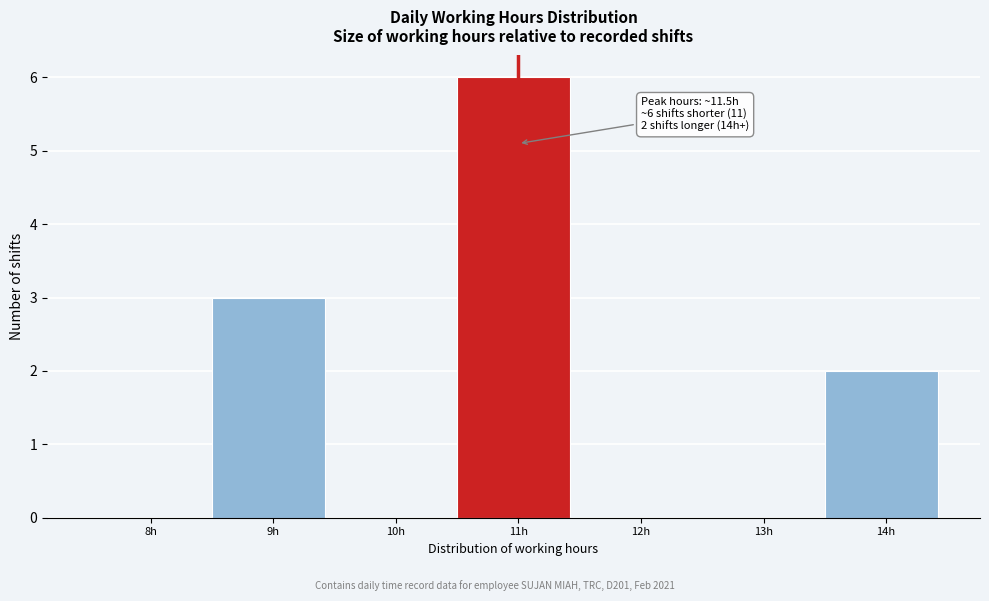

Reading left to right, transcribe all the data shown in this chart.

8h=0	9h=3	10h=0	11h=6	12h=0	13h=0	14h=2